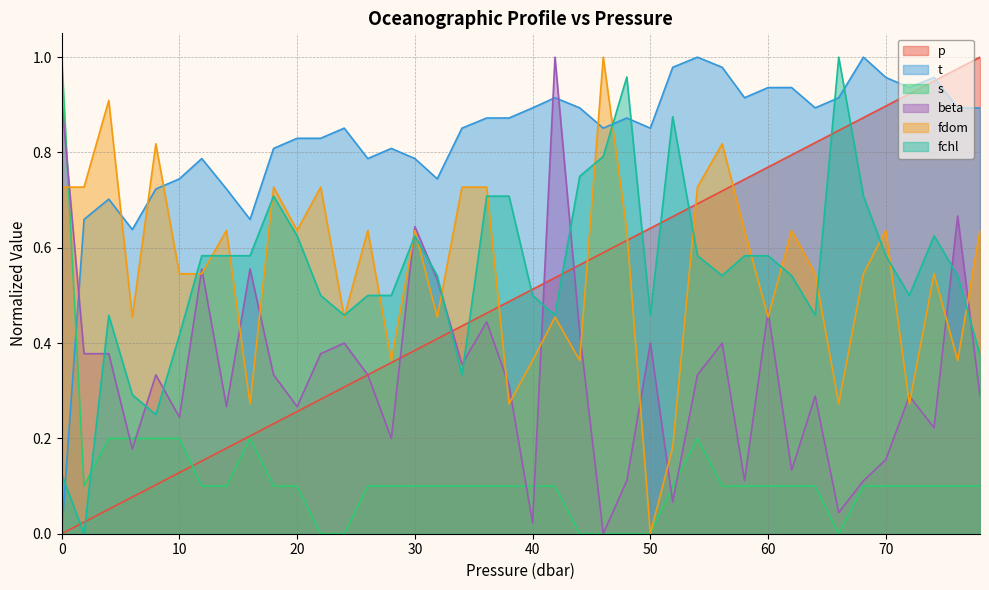

Where is the first local minimum for fchl?

1.9